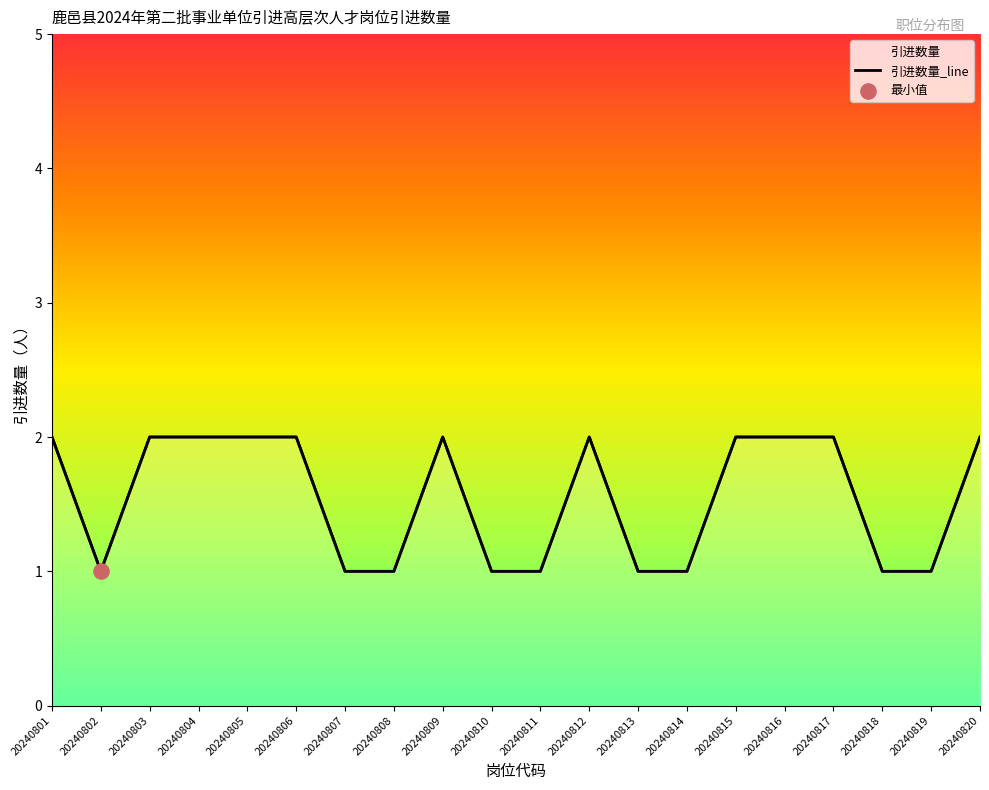

What is the ratio of the value at 20240805 to the value at 20240818?

2.0